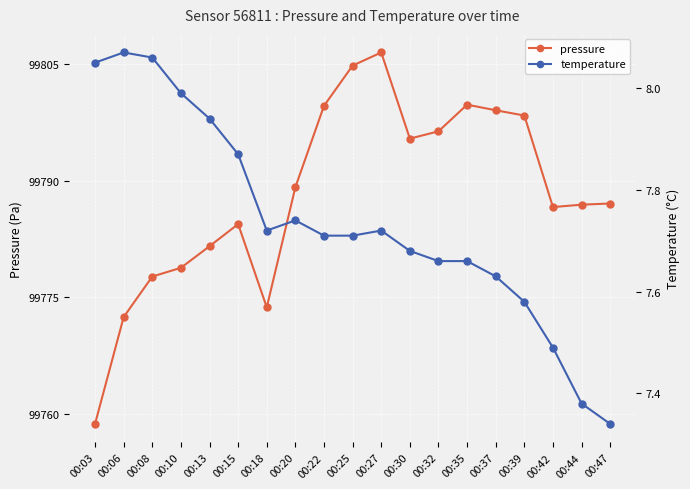

True or false: temperature and pressure intersect in this chart.

False